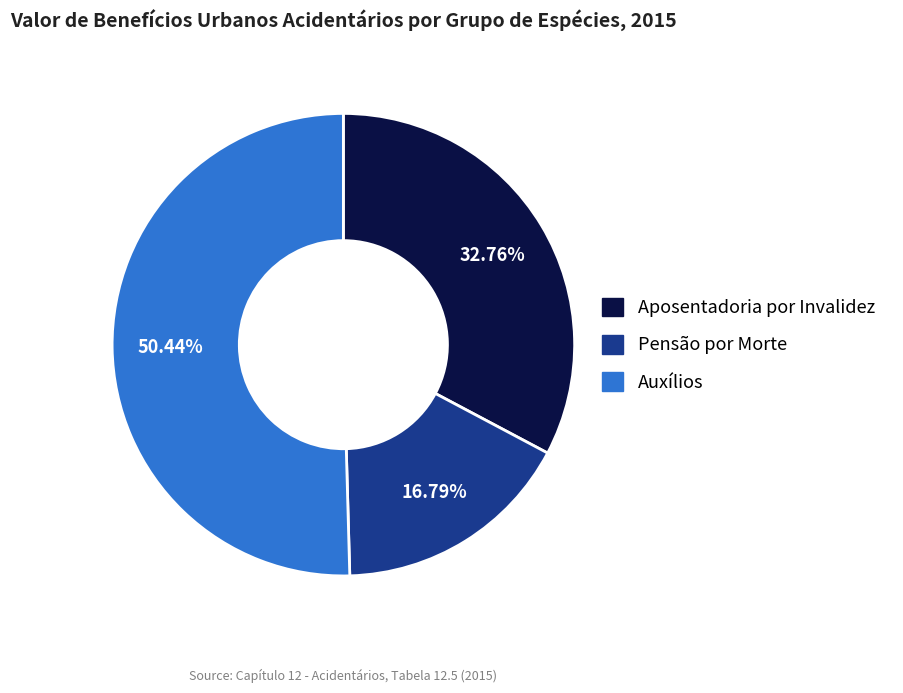

Rank the categories by value from highest to lowest.

Auxílios, Aposentadoria por Invalidez, Pensão por Morte